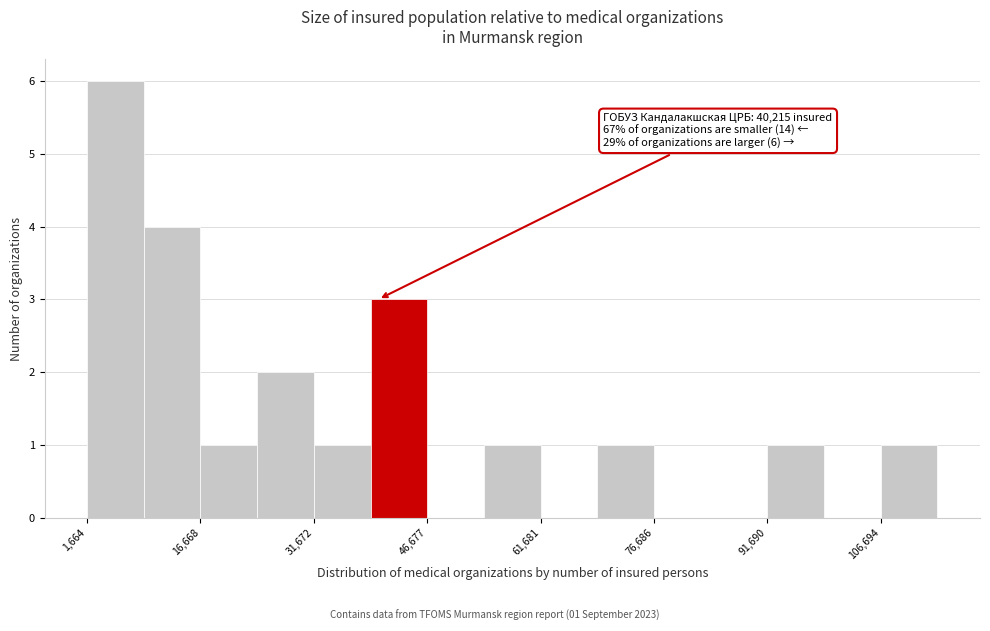

Around what value on the x-axis is the tallest bar? Give the approximate position of its centre, as read against the axis.

6000